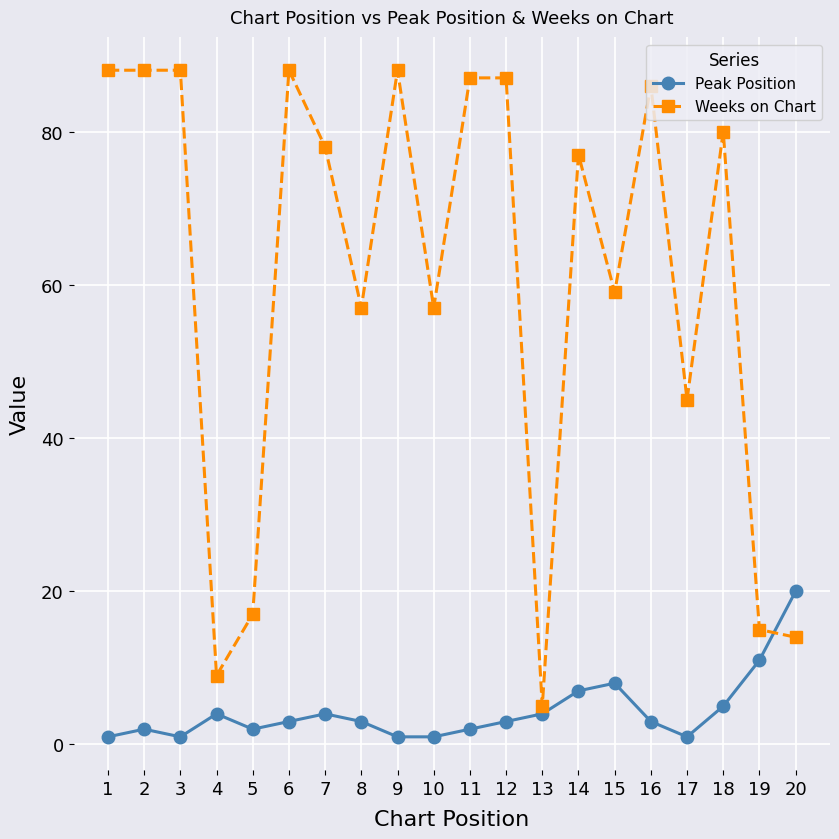

The Weeks on Chart series shows 88 at 2. True or false?

True